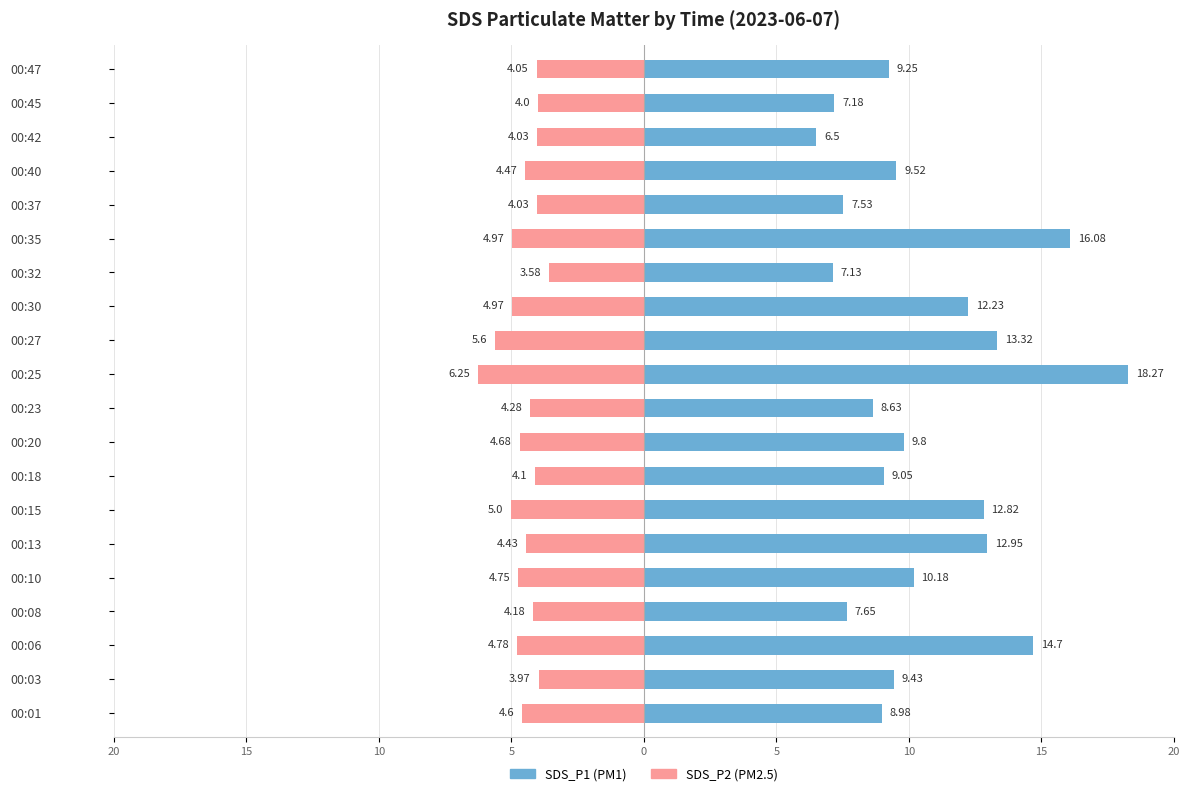

Reading left to right, transcribe all the data shown in this chart.

SDS_P1: 9.0	9.4	14.7	7.7	10.2	12.9	12.8	9.1	9.8	8.6	18.3	13.3	12.2	7.1	16.1	7.5	9.5	6.5	7.2	9.2
SDS_P2: -4.6	-4.0	-4.8	-4.2	-4.8	-4.4	-5.0	-4.1	-4.7	-4.3	-6.2	-5.6	-5.0	-3.6	-5.0	-4.0	-4.5	-4.0	-4.0	-4.0